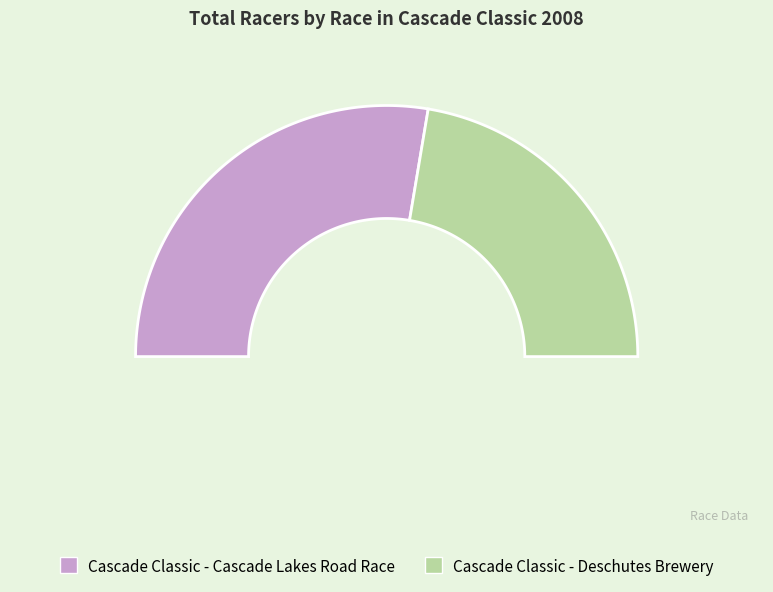

To the nearest percent, what is the difference between the largest and smallest slice percentages?

11%